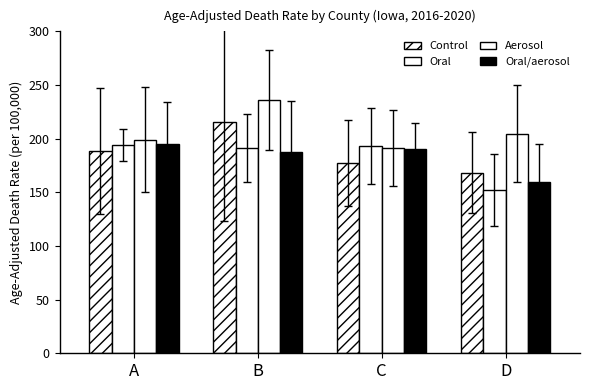

Which series has the largest range (max minus min)?

Control